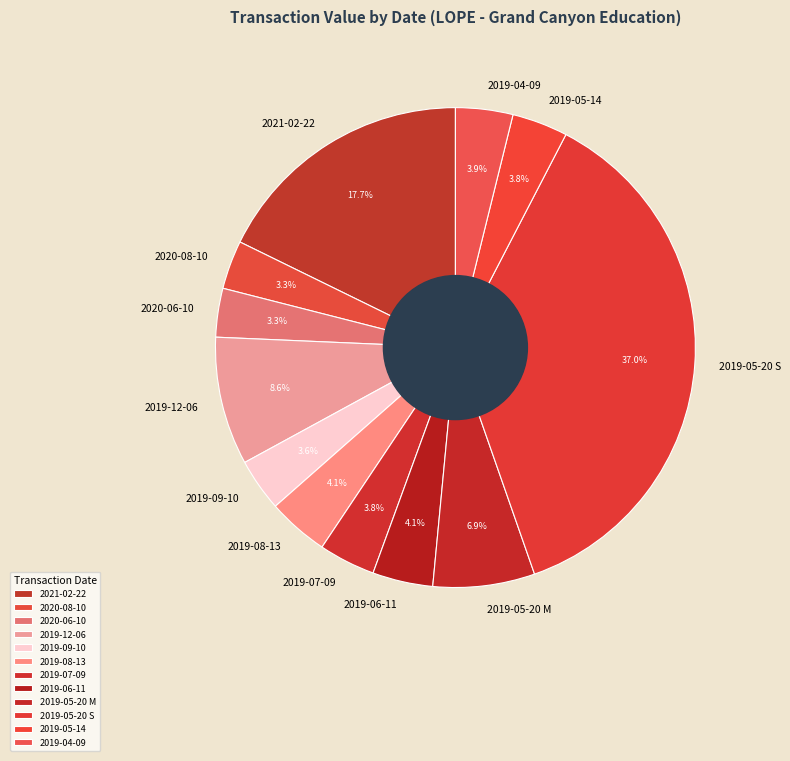

Approximately how many times larger is the value at 2020-08-10 compared to 2019-04-09?

0.8